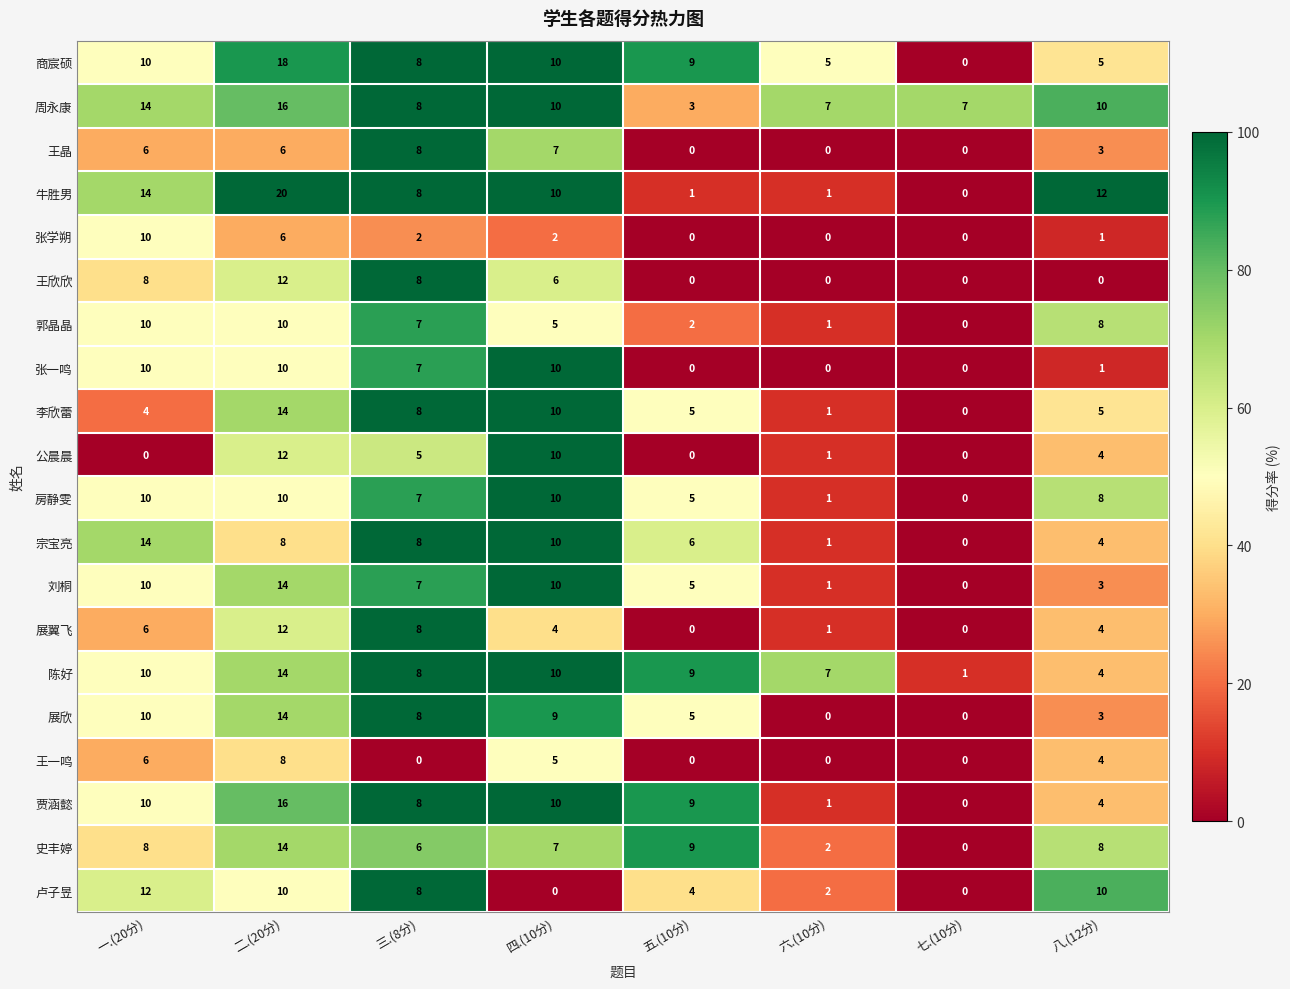

What is the difference between the highest and lowest values at 三.(8分)?

8